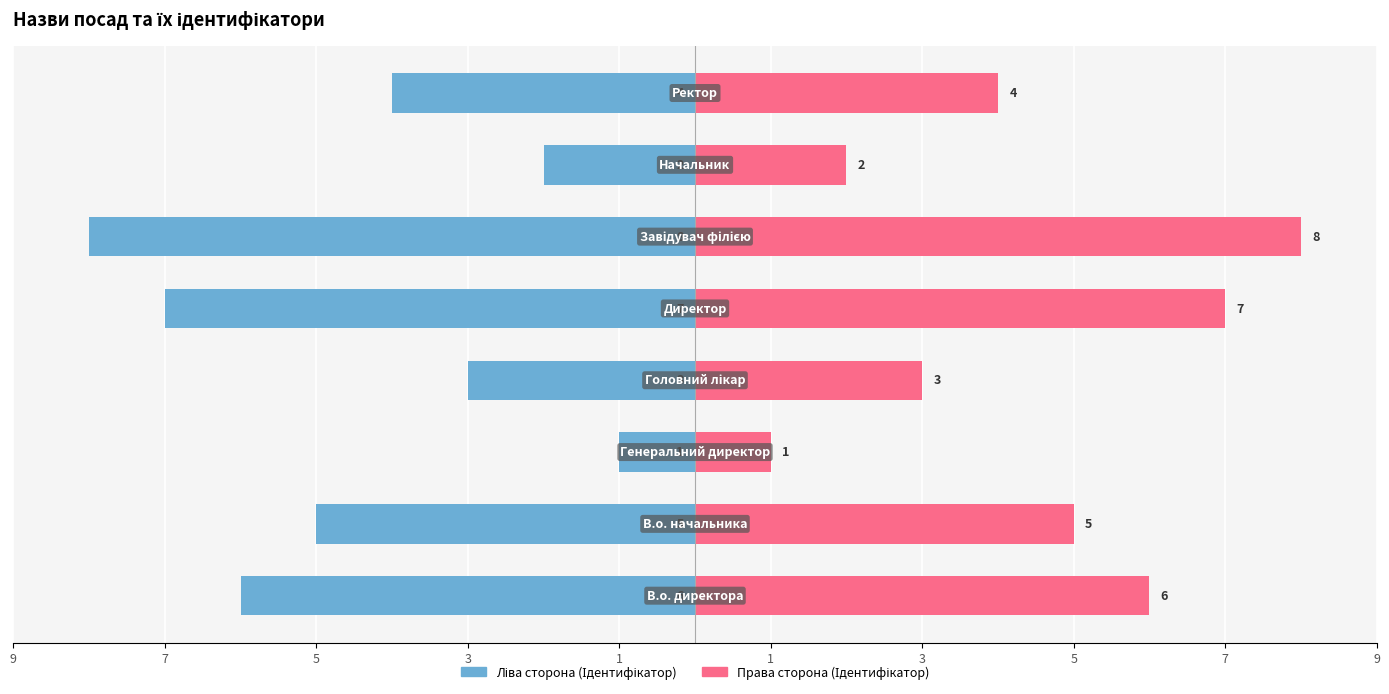

Does the chart contain stacked bars?

No